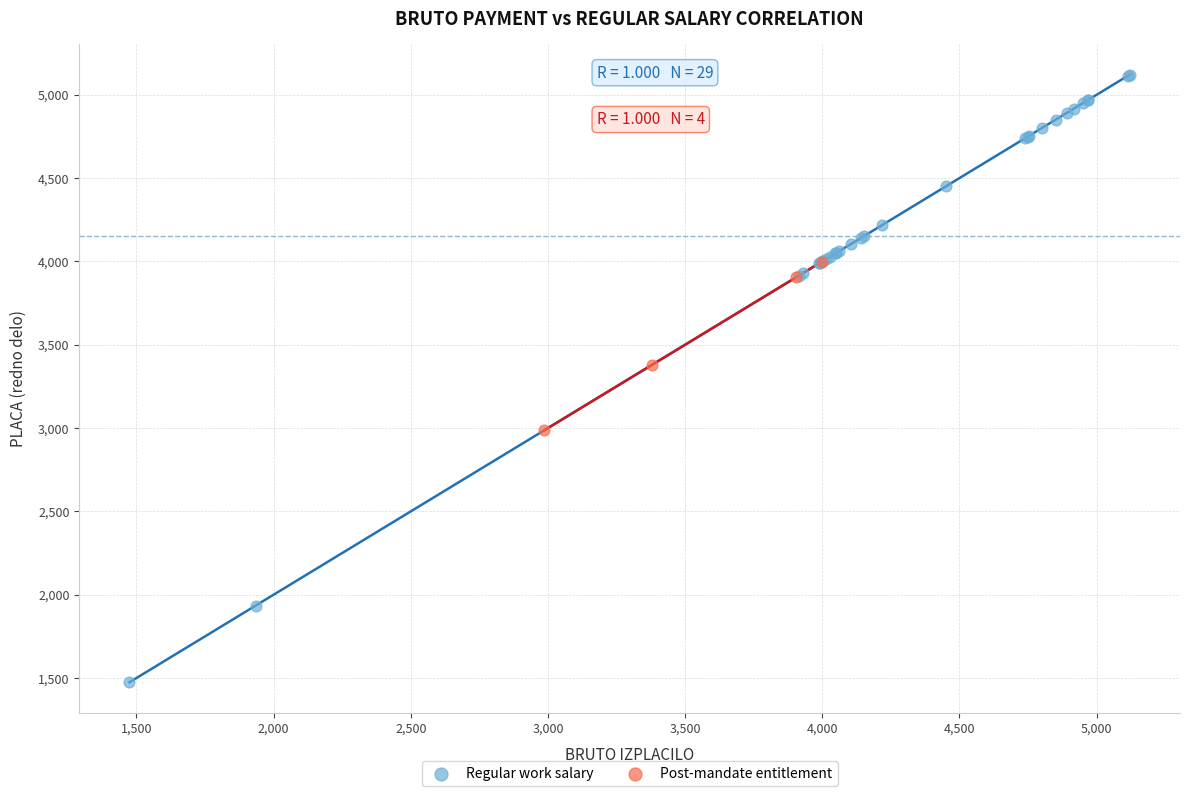

Which series has the largest Y range (max minus min)?

Regular work salary